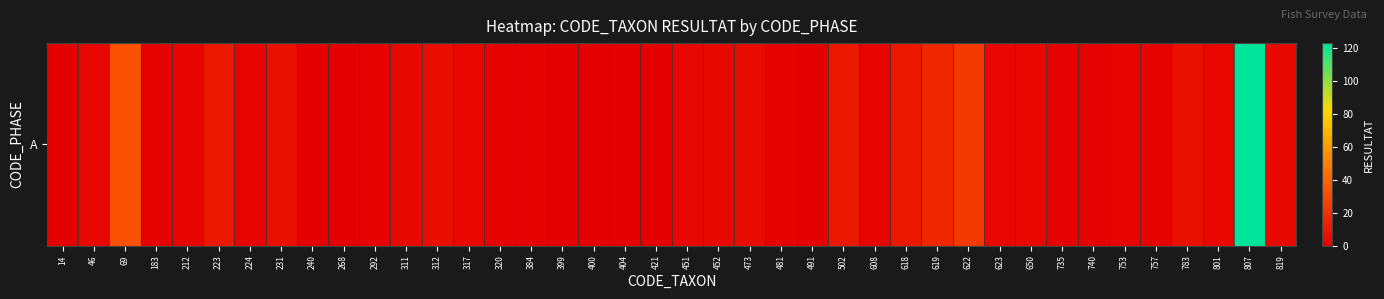

What value does the data have at 481?

1